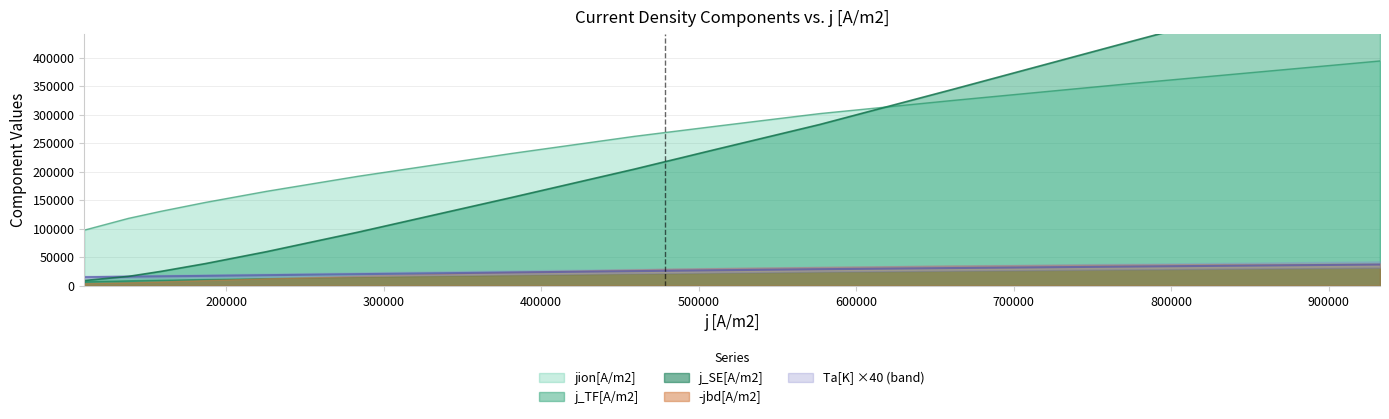

What is the maximum value for jion[A/m2]?

394470